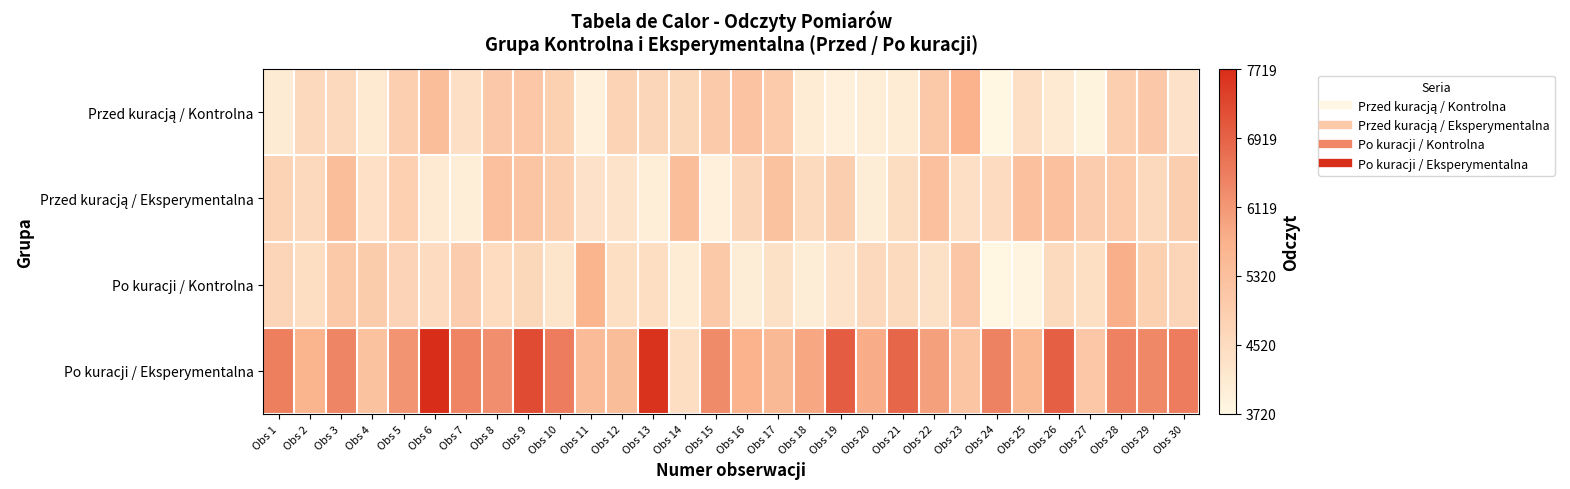

Which series changed the most between Obs 2 and Obs 14?

Po kuracji / Eksperymentalna